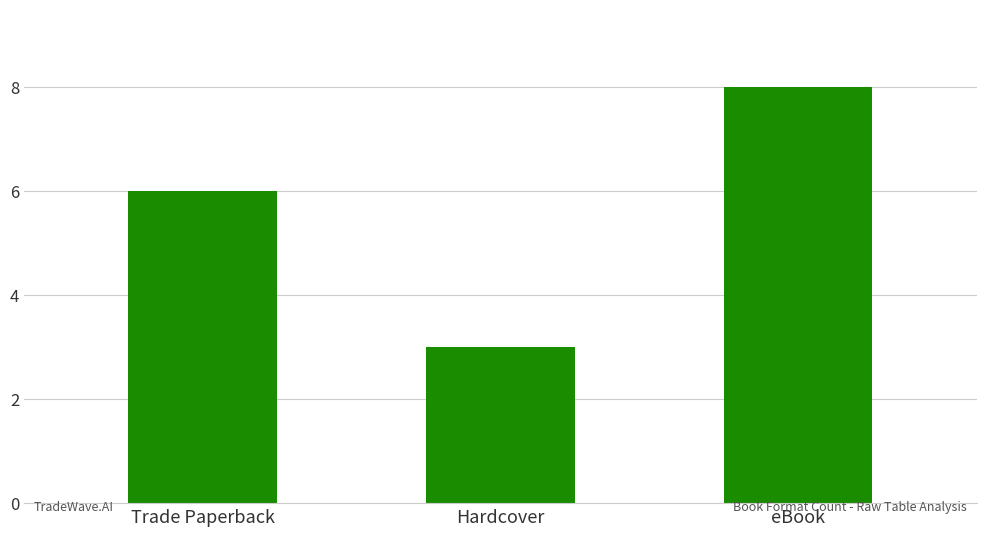

What is the difference between the values at Hardcover and eBook?

5